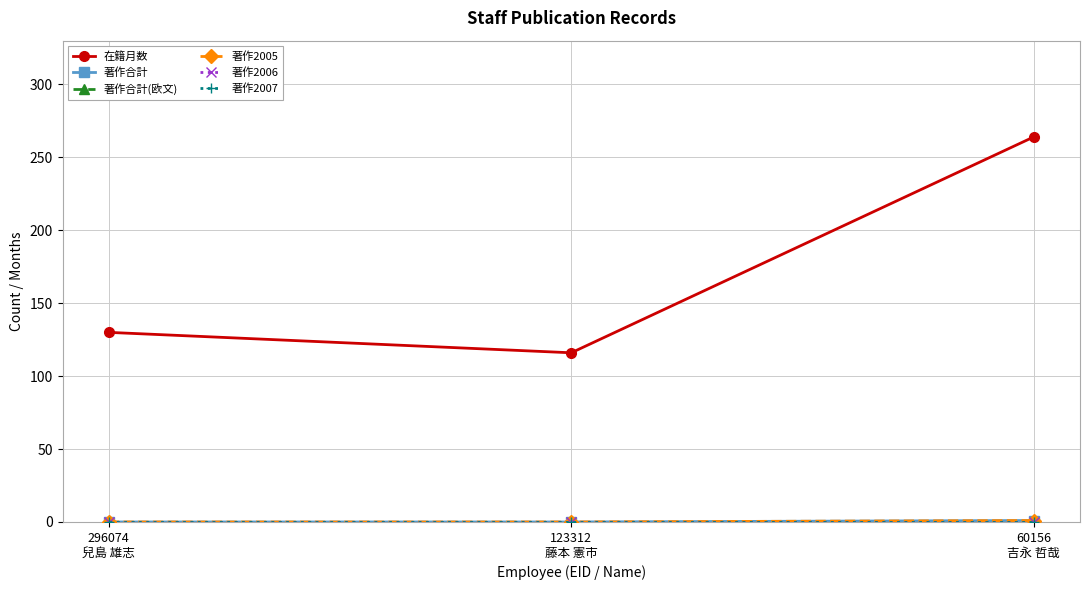

Does the chart have visible grid lines?

Yes